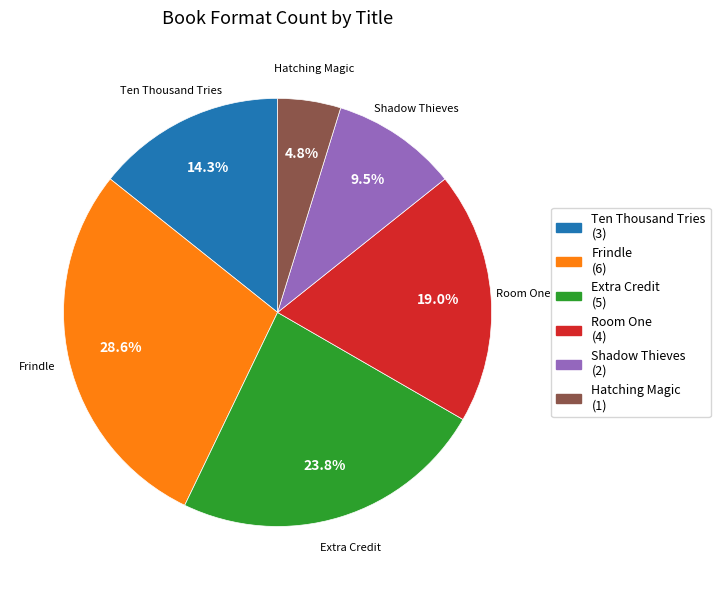

Which category has the smallest portion of the pie?

Hatching Magic